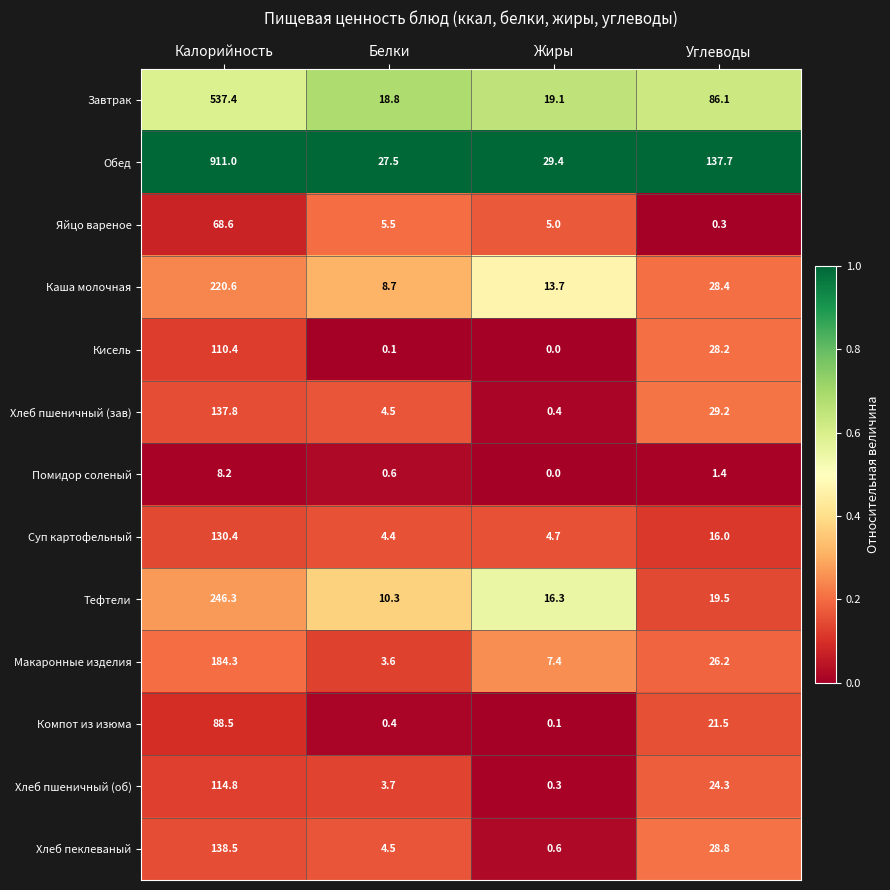

What is the maximum value shown in the chart?

911.0